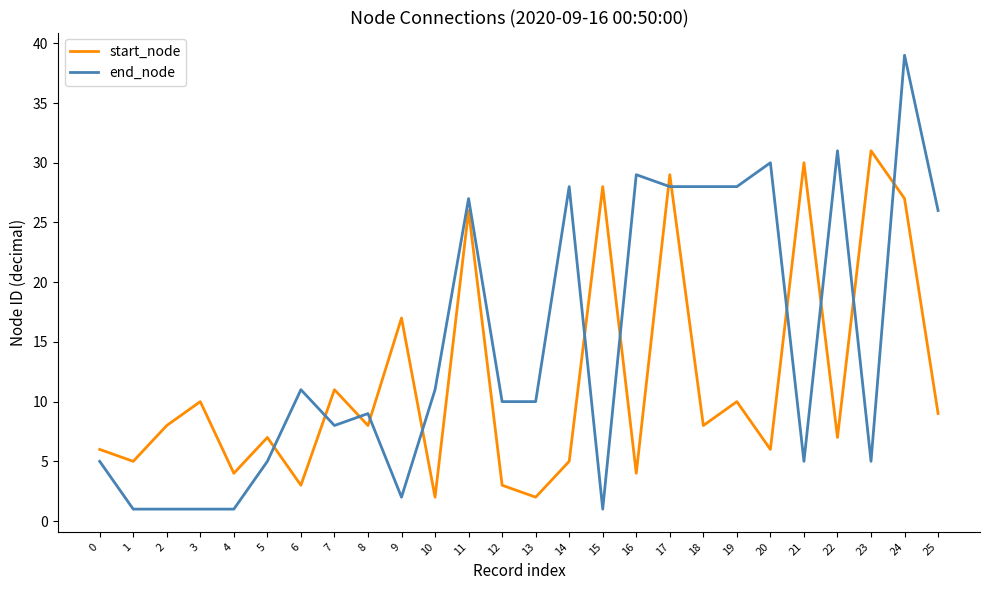

True or false: start_node has more than 0 interior local peaks.

True